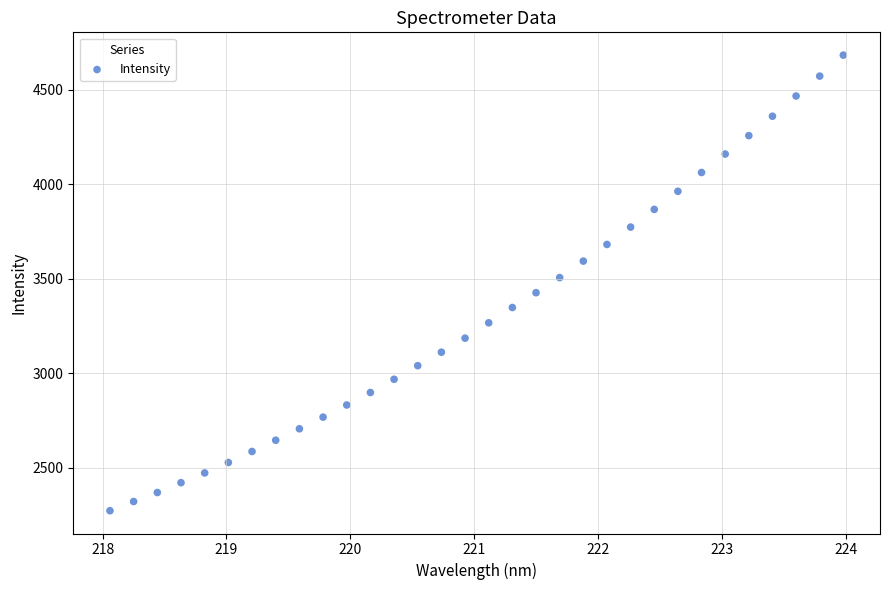

What is the range of X values (max minus min)?

5.9